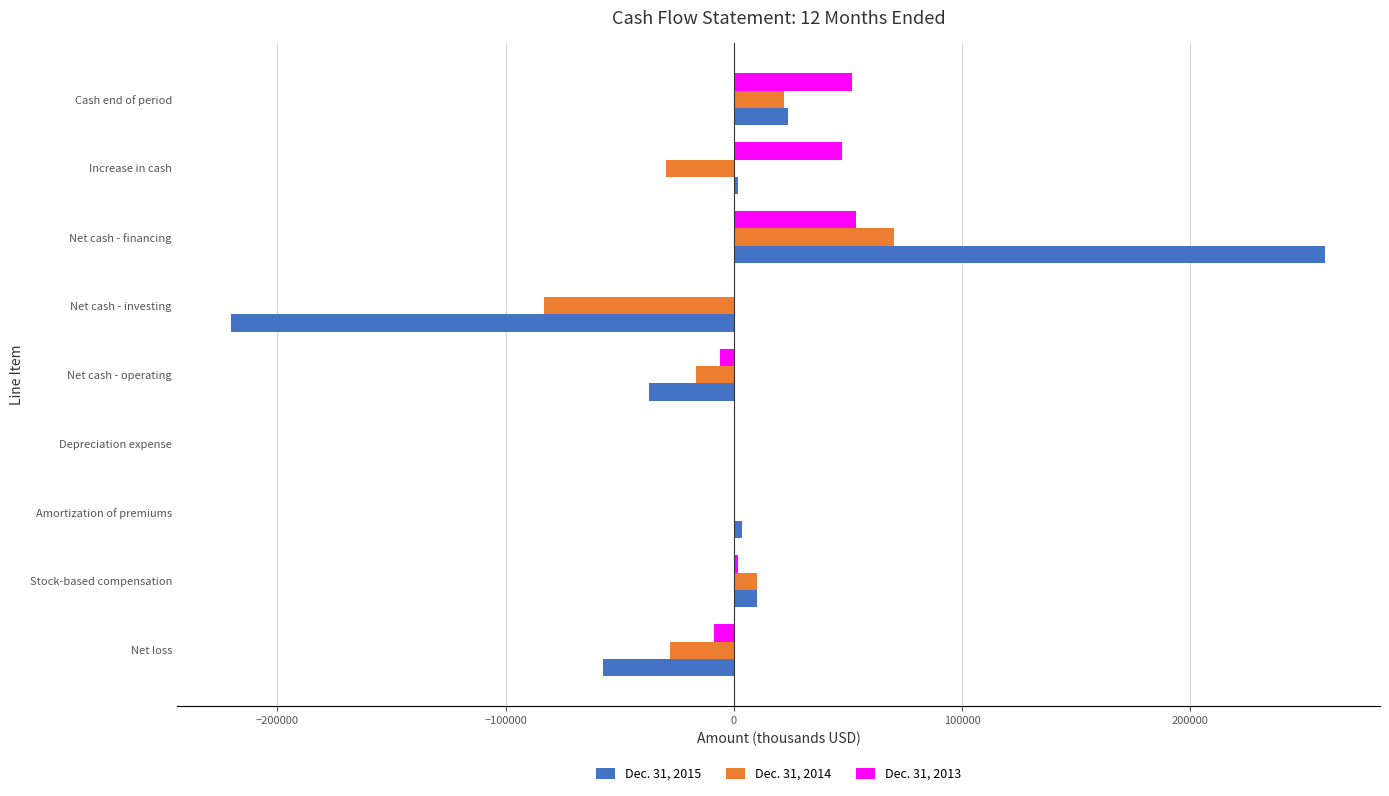

At which category is the sum across all series the highest?

Net cash - financing